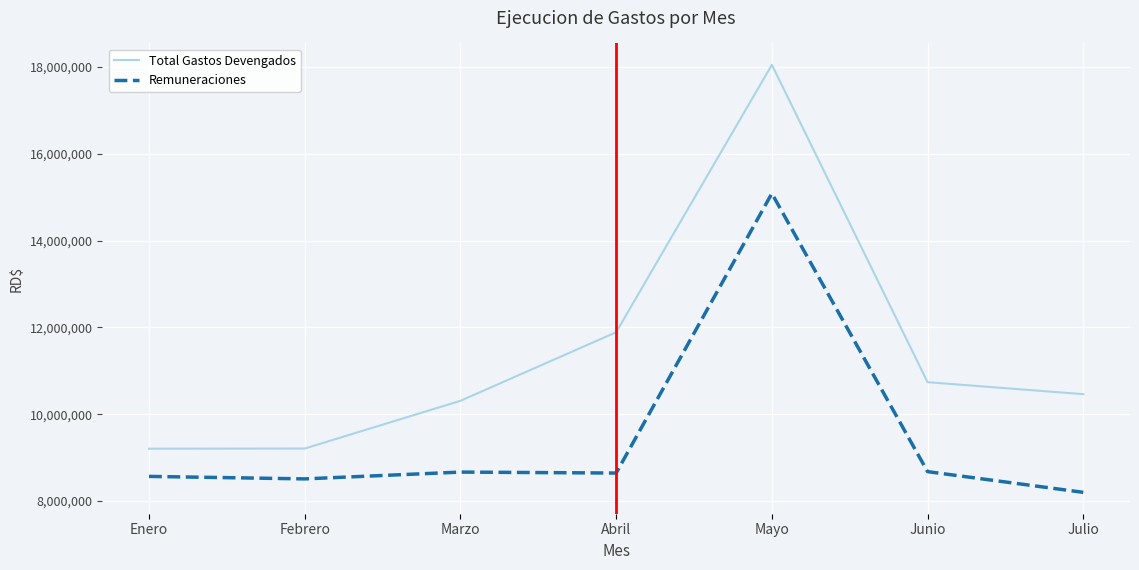

Which category has the highest value in the Remuneraciones series?

Mayo